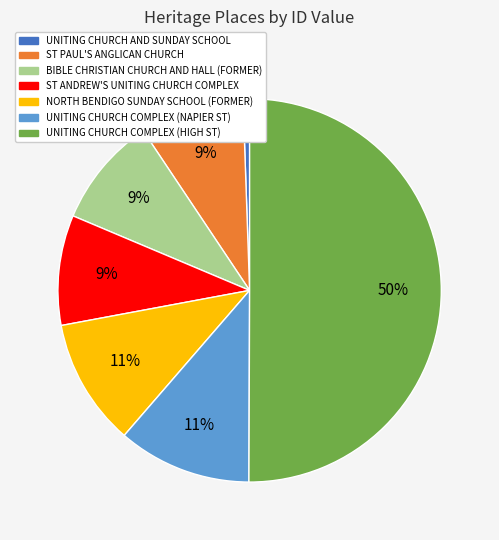

What is the smallest slice in the pie chart?

UNITING CHURCH AND SUNDAY SCHOOL